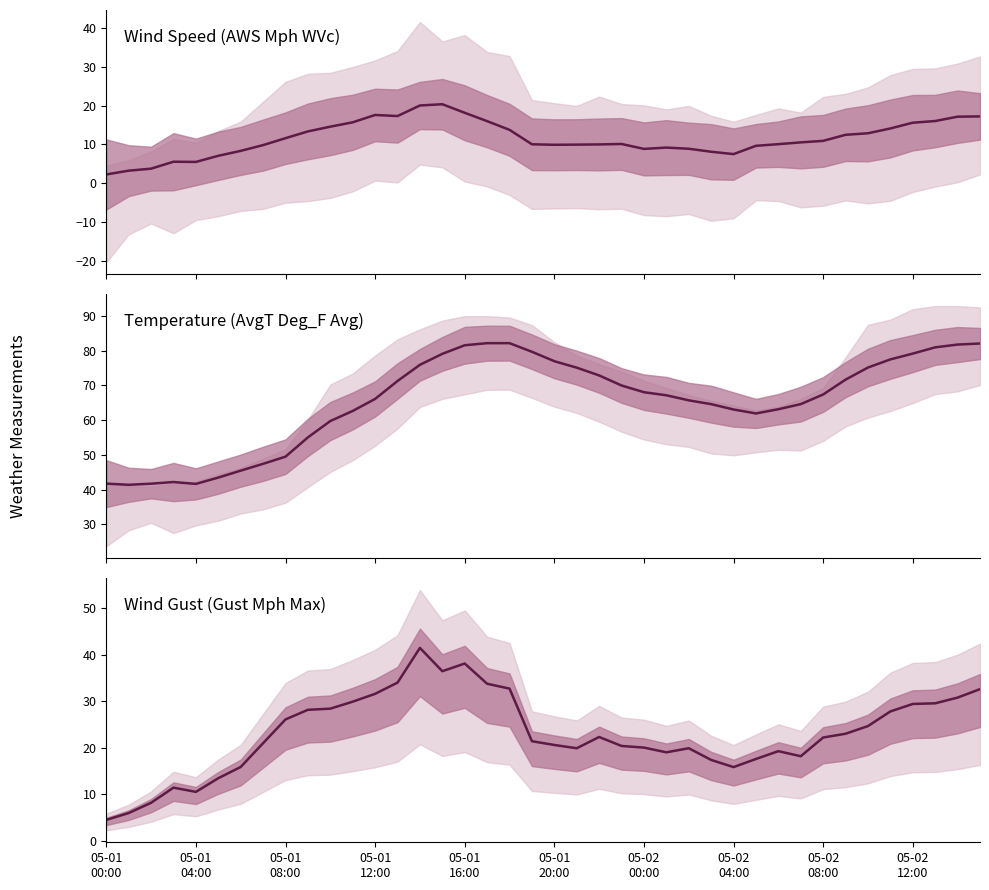

True or false: AvgT Deg_F Avg has more than 1 interior local peaks.

False